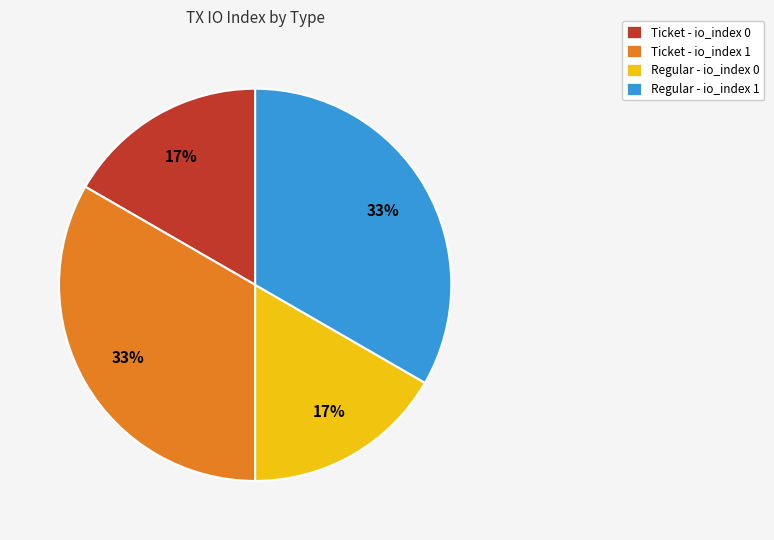

Is it true that Ticket - io_index 1 is 33% of the pie?

True